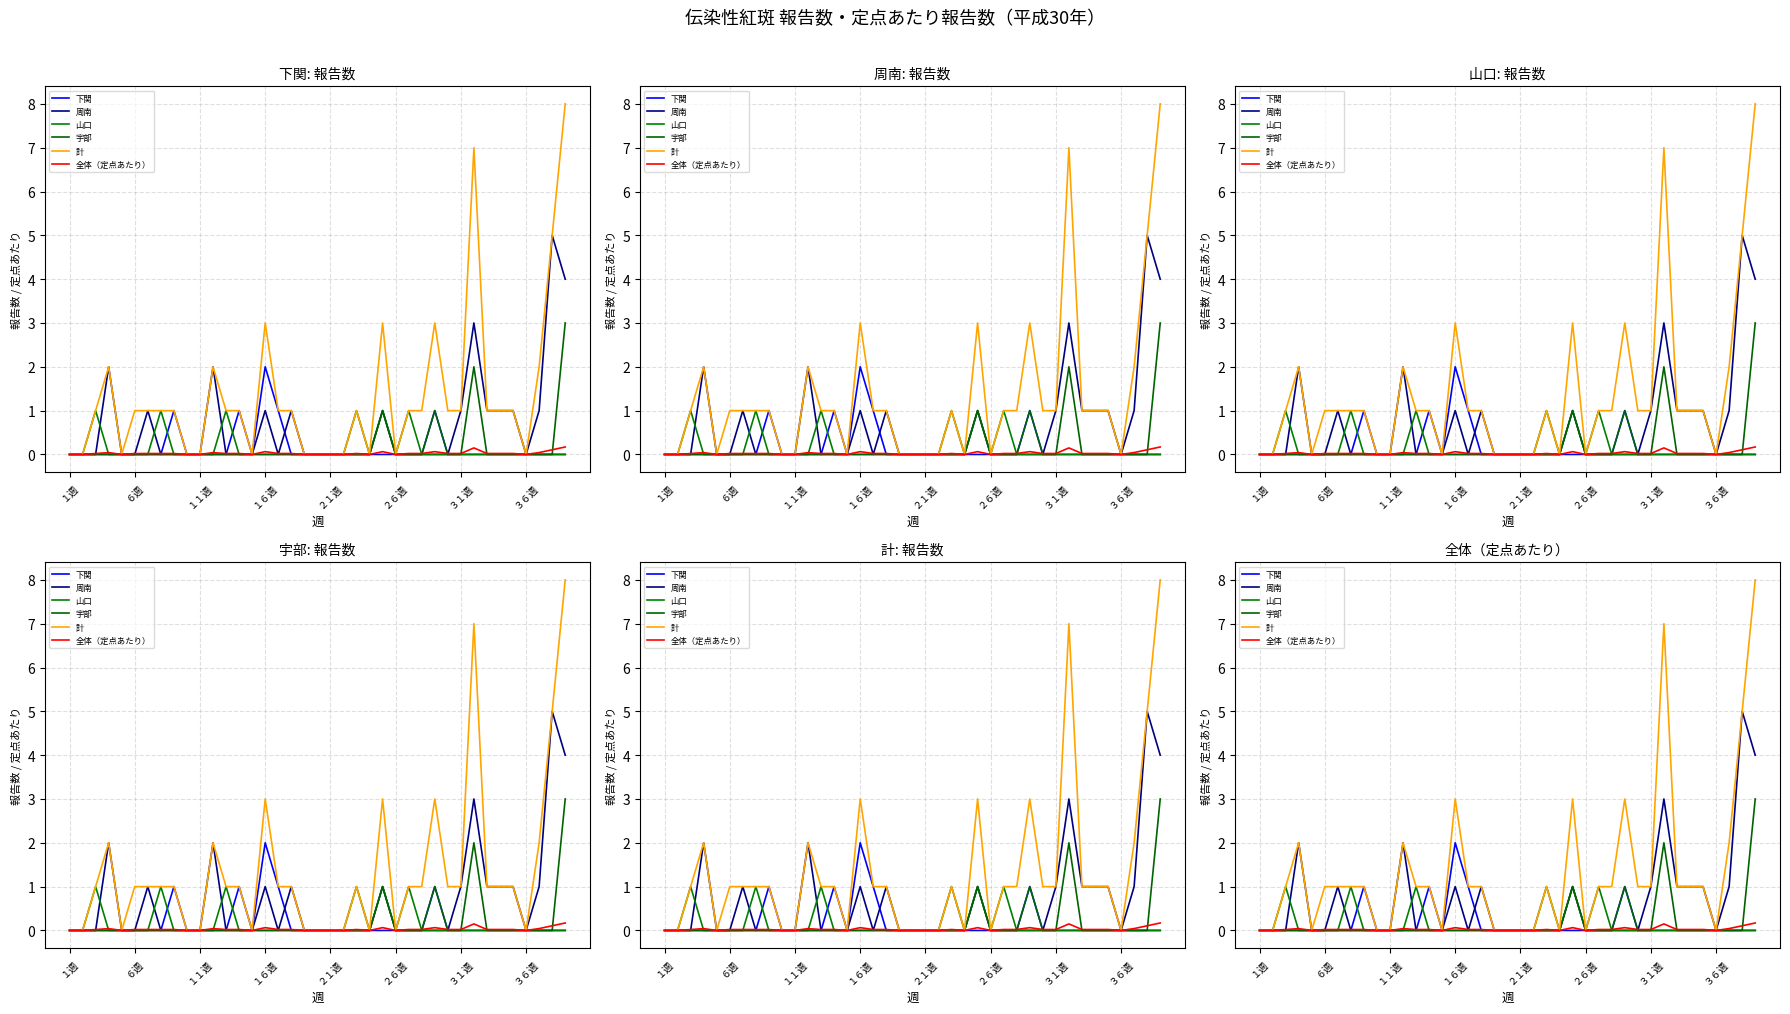

Which category has the lowest value across all series?

１週